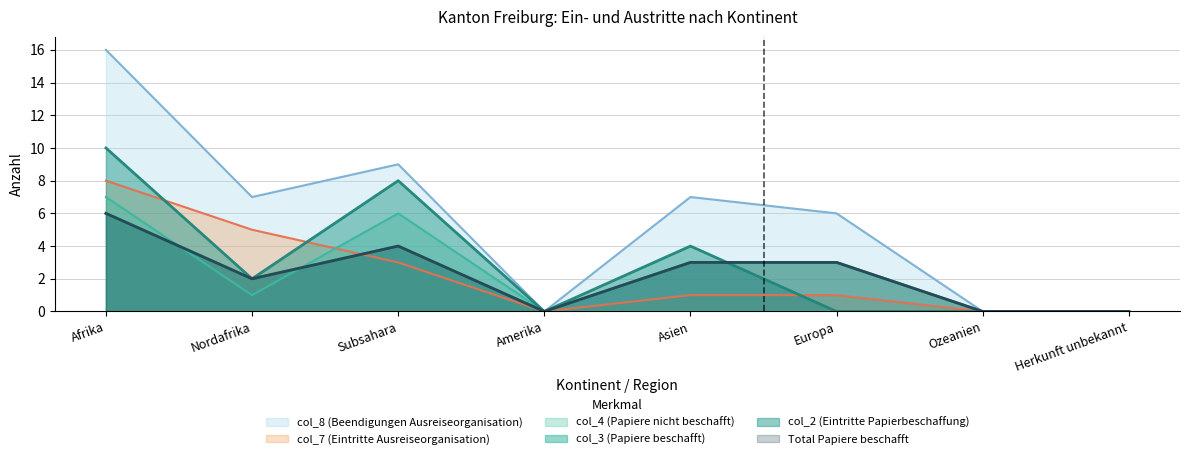

How many series are shown in this chart?

6